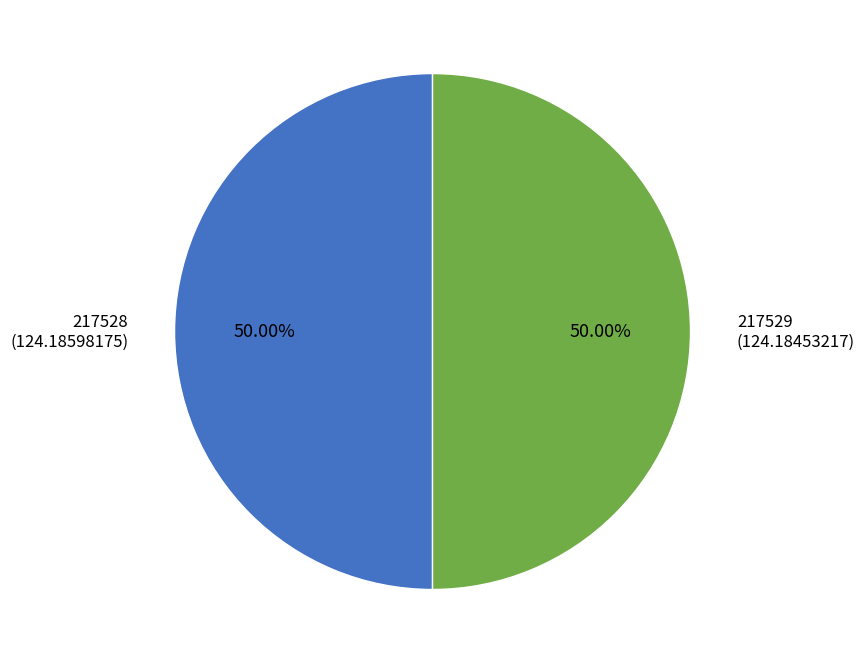

What is the total percentage of 217528 and 217529?

100.0%